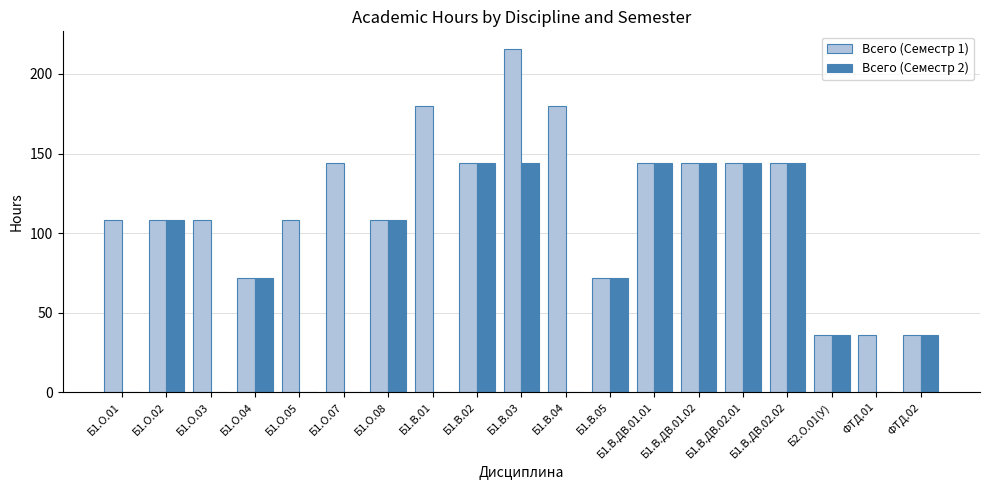

What are all the series names shown in the legend?

Всего (Семестр 1), Всего (Семестр 2)